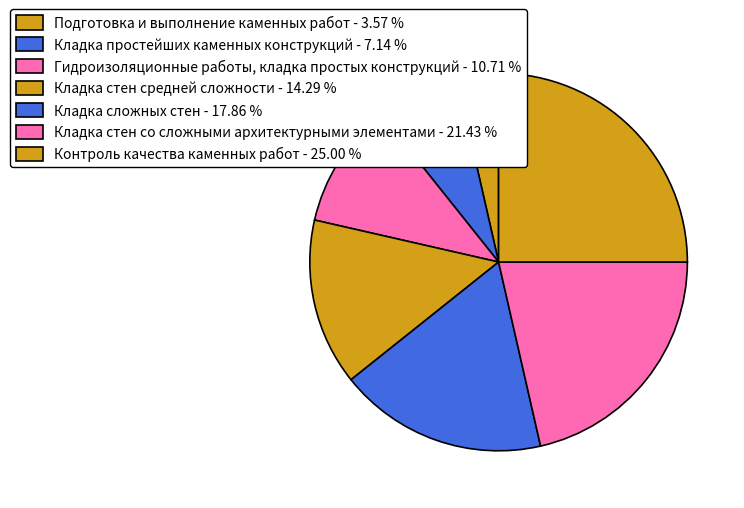

Which category has the biggest portion of the pie?

Контроль качества каменных работ